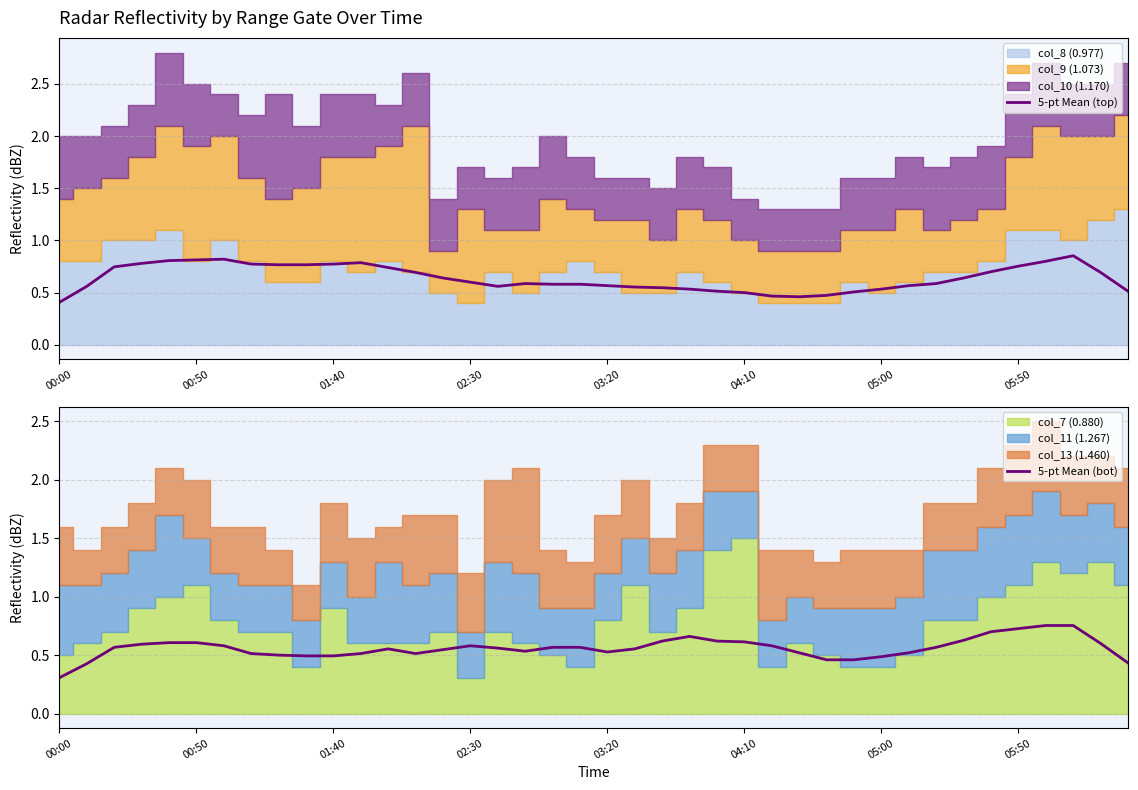

At which label is 5-pt Mean (bot) closest to 0?

00:00